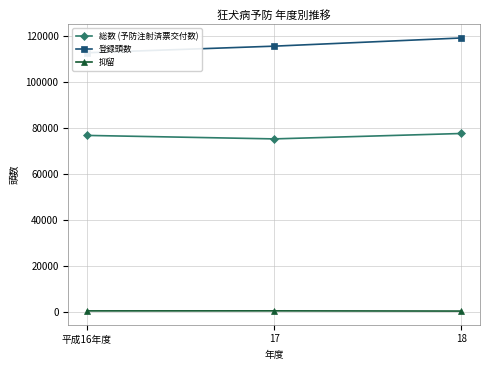

How many data points in 抑留 are less than 457?

1